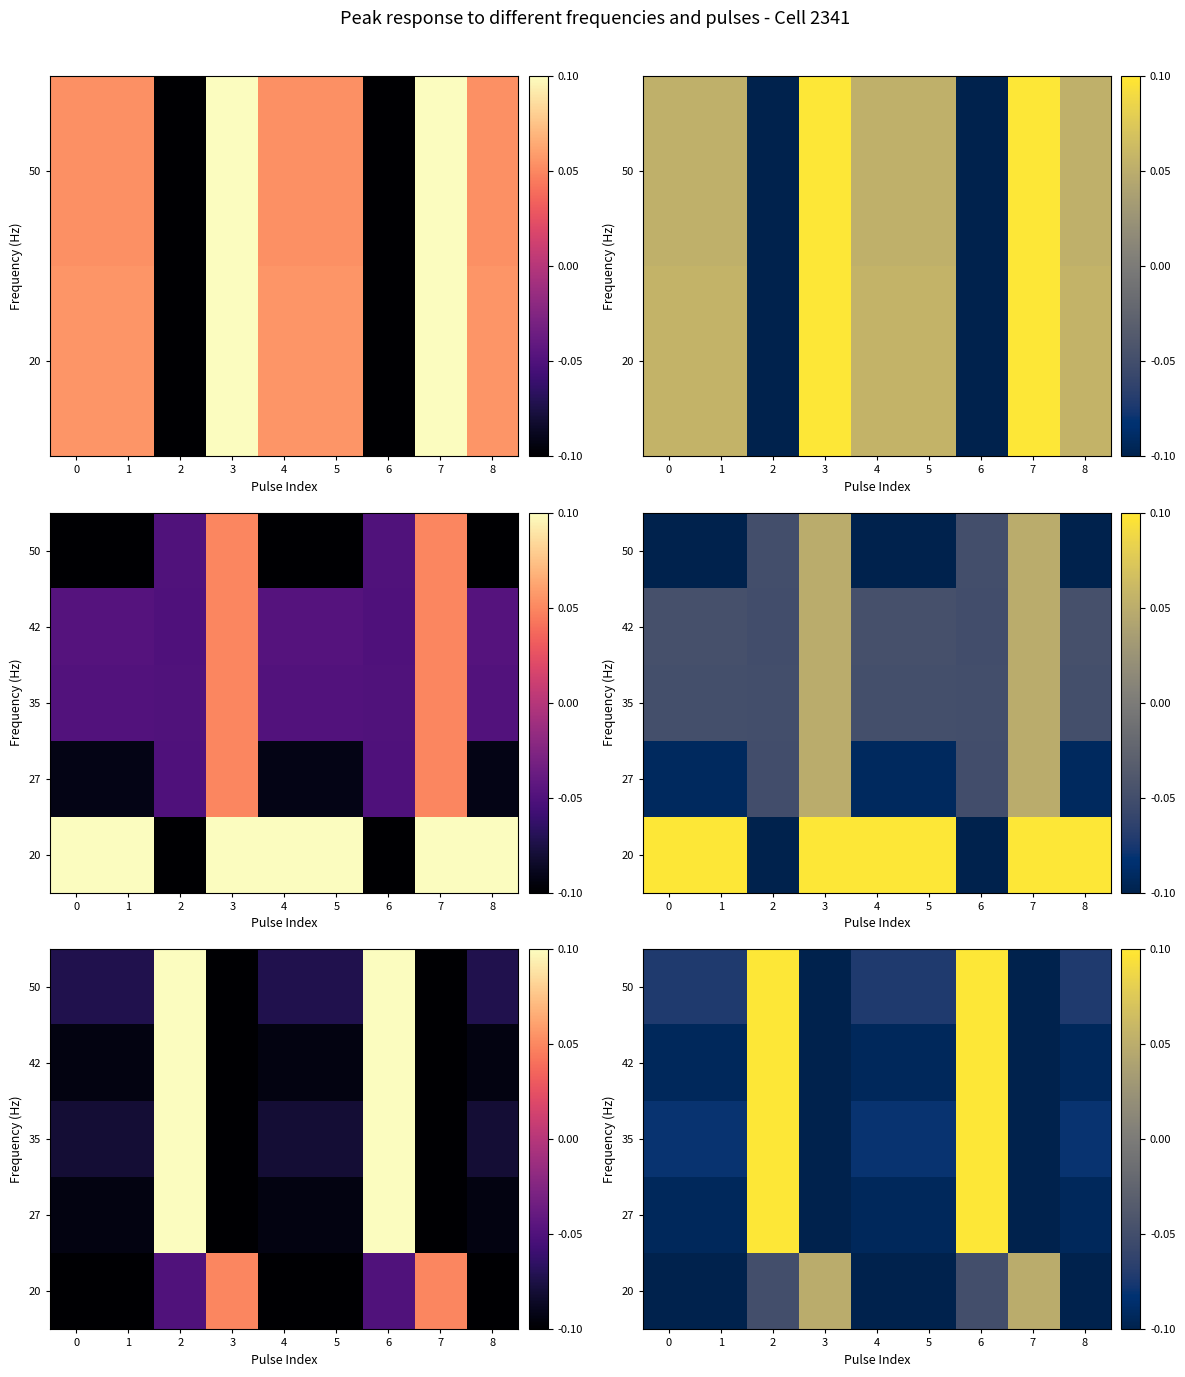

How many values in the 35 series exceed 0?

2